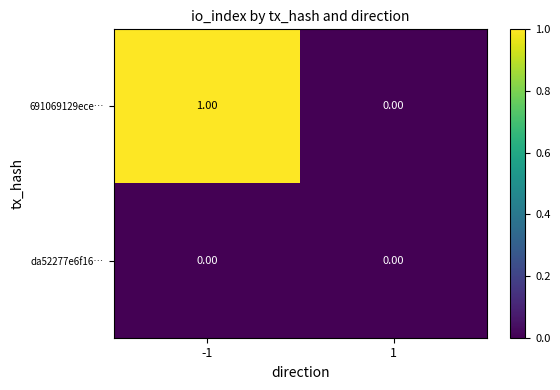

Which series changed the most between -1 and 1?

691069129ece…